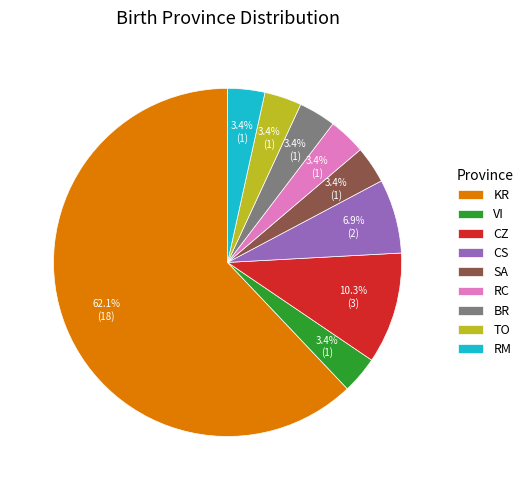

What is the largest slice in the pie chart?

KR